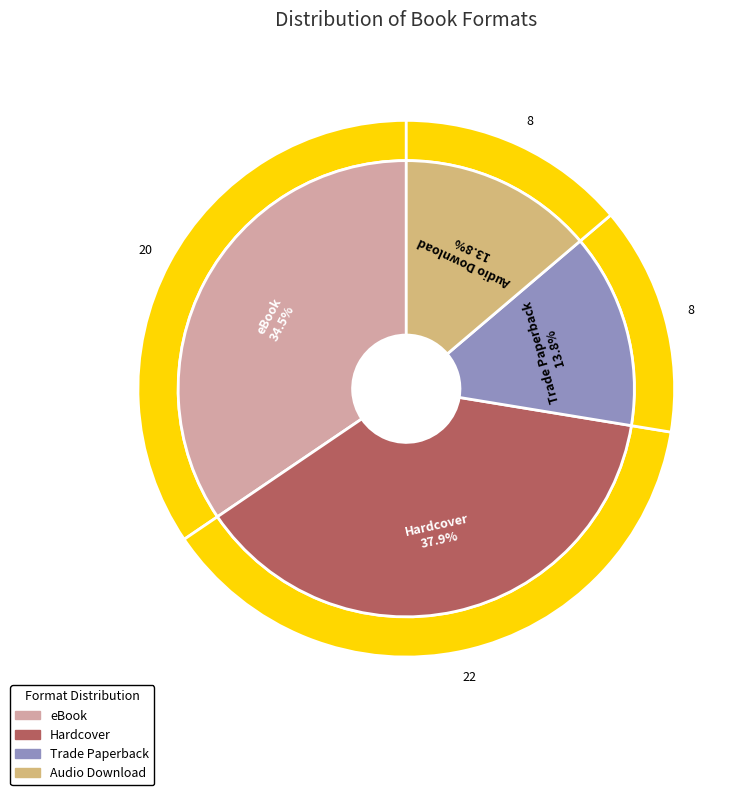

What percentage is the Hardcover slice, to the nearest percent?

38%